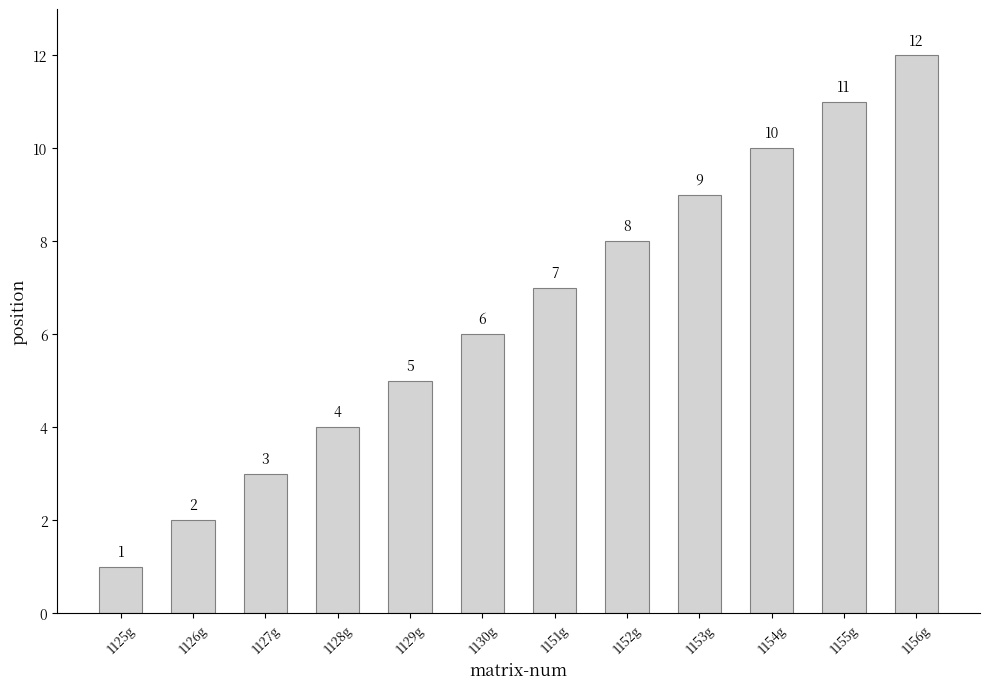

List the labels in order of value, largest first.

1156g, 1155g, 1154g, 1153g, 1152g, 1151g, 1130g, 1129g, 1128g, 1127g, 1126g, 1125g